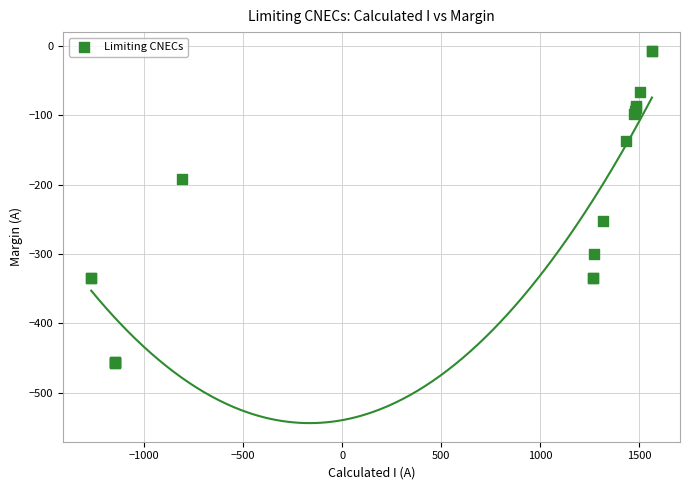

What Y value in the scatter plot is closest to -232?

-252